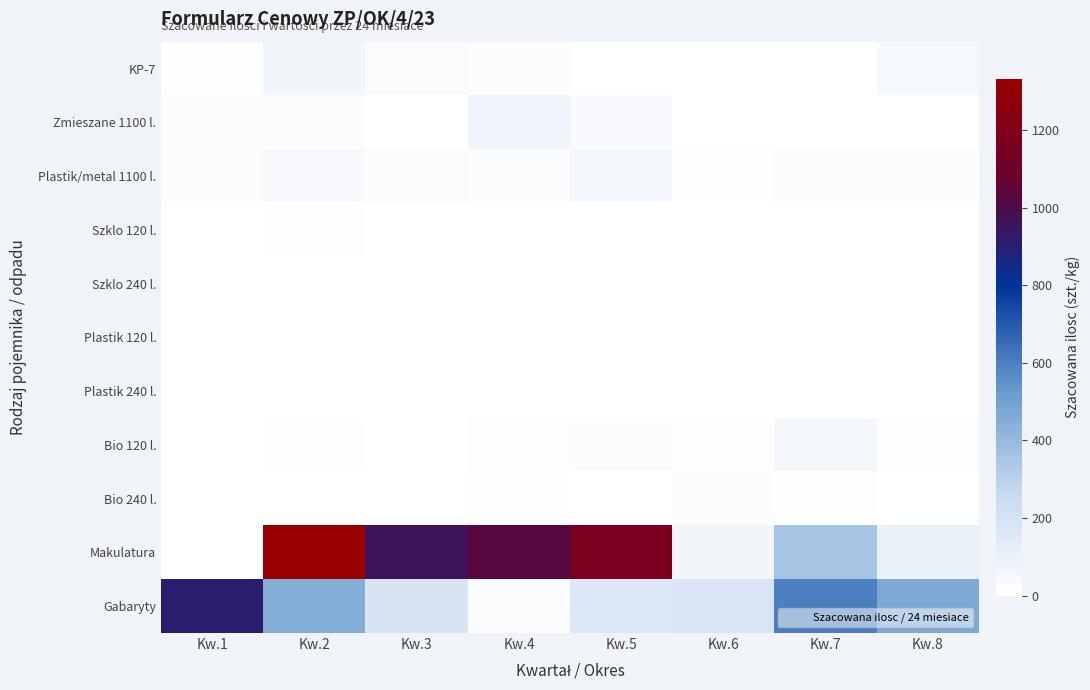

Reading left to right, transcribe all the data shown in this chart.

KP-7: Kw.1=10	Kw.2=63	Kw.3=28	Kw.4=19	Kw.5=4	Kw.6=4	Kw.7=1	Kw.8=42
Zmieszane 1100 l.: Kw.1=18	Kw.2=24	Kw.3=0	Kw.4=69	Kw.5=35	Kw.6=5	Kw.7=4	Kw.8=4
Plastik/metal 1100 l.: Kw.1=19	Kw.2=38	Kw.3=29	Kw.4=18	Kw.5=48	Kw.6=8	Kw.7=18	Kw.8=23
Szklo 120 l.: Kw.1=3	Kw.2=7	Kw.3=1	Kw.4=3	Kw.5=4	Kw.6=0	Kw.7=5	Kw.8=1
Szklo 240 l.: Kw.1=0	Kw.2=3	Kw.3=3	Kw.4=2	Kw.5=0	Kw.6=0	Kw.7=1	Kw.8=1
Plastik 120 l.: Kw.1=0	Kw.2=1	Kw.3=0	Kw.4=4	Kw.5=1	Kw.6=2	Kw.7=1	Kw.8=1
Plastik 240 l.: Kw.1=1	Kw.2=0	Kw.3=5	Kw.4=2	Kw.5=4	Kw.6=3	Kw.7=1	Kw.8=4
Bio 120 l.: Kw.1=3	Kw.2=7	Kw.3=1	Kw.4=13	Kw.5=16	Kw.6=10	Kw.7=56	Kw.8=14
Bio 240 l.: Kw.1=1	Kw.2=3	Kw.3=1	Kw.4=7	Kw.5=0	Kw.6=19	Kw.7=7	Kw.8=1
Makulatura: Kw.1=4	Kw.2=1331	Kw.3=967	Kw.4=1029	Kw.5=1162	Kw.6=61	Kw.7=350	Kw.8=97
Gabaryty: Kw.1=915	Kw.2=449	Kw.3=185	Kw.4=30	Kw.5=171	Kw.6=181	Kw.7=602	Kw.8=467